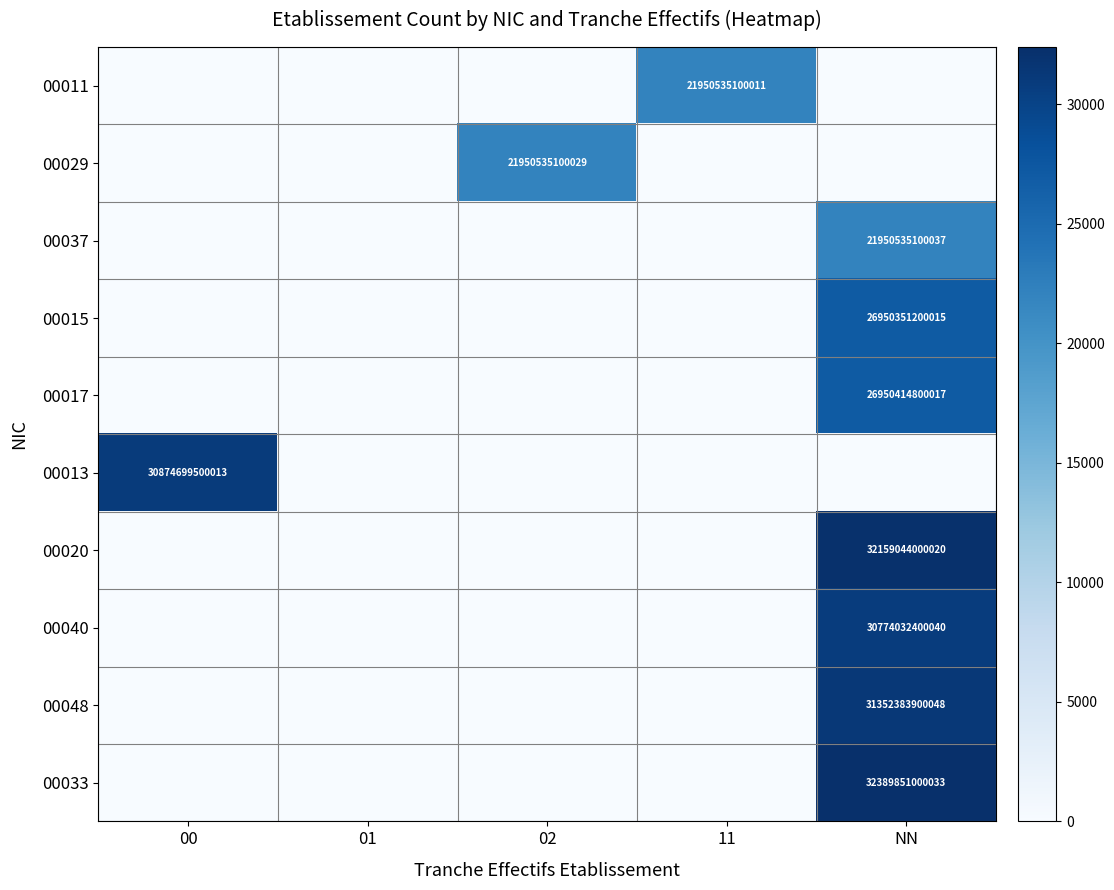

How many positive values does the 00033 series have?

1